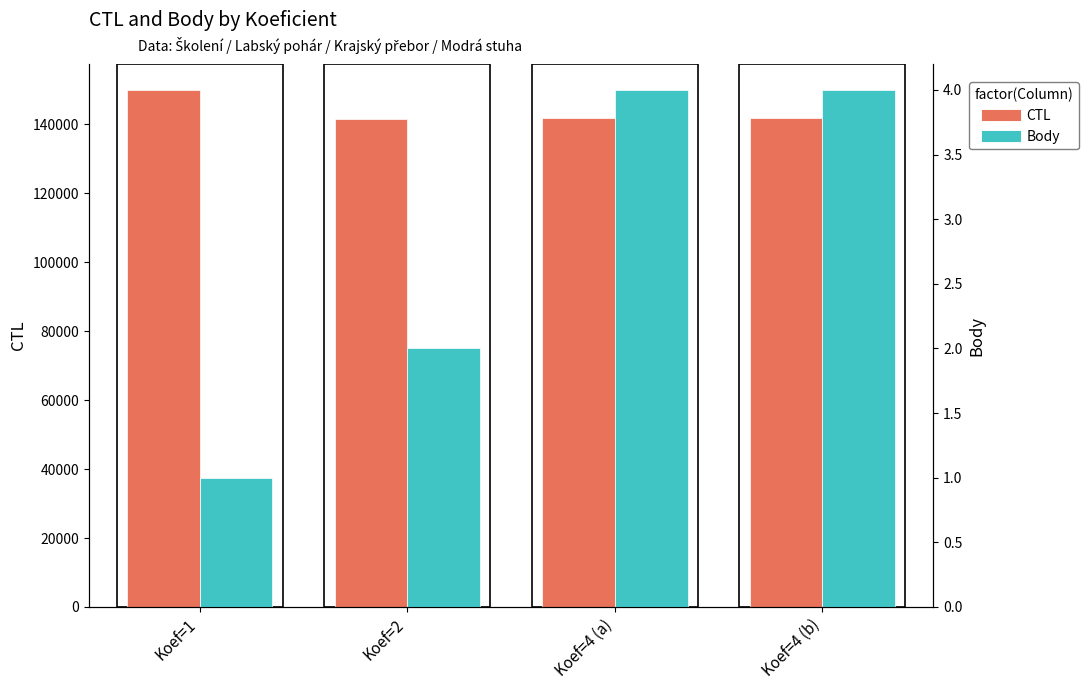

How many bars are there in each group?

2